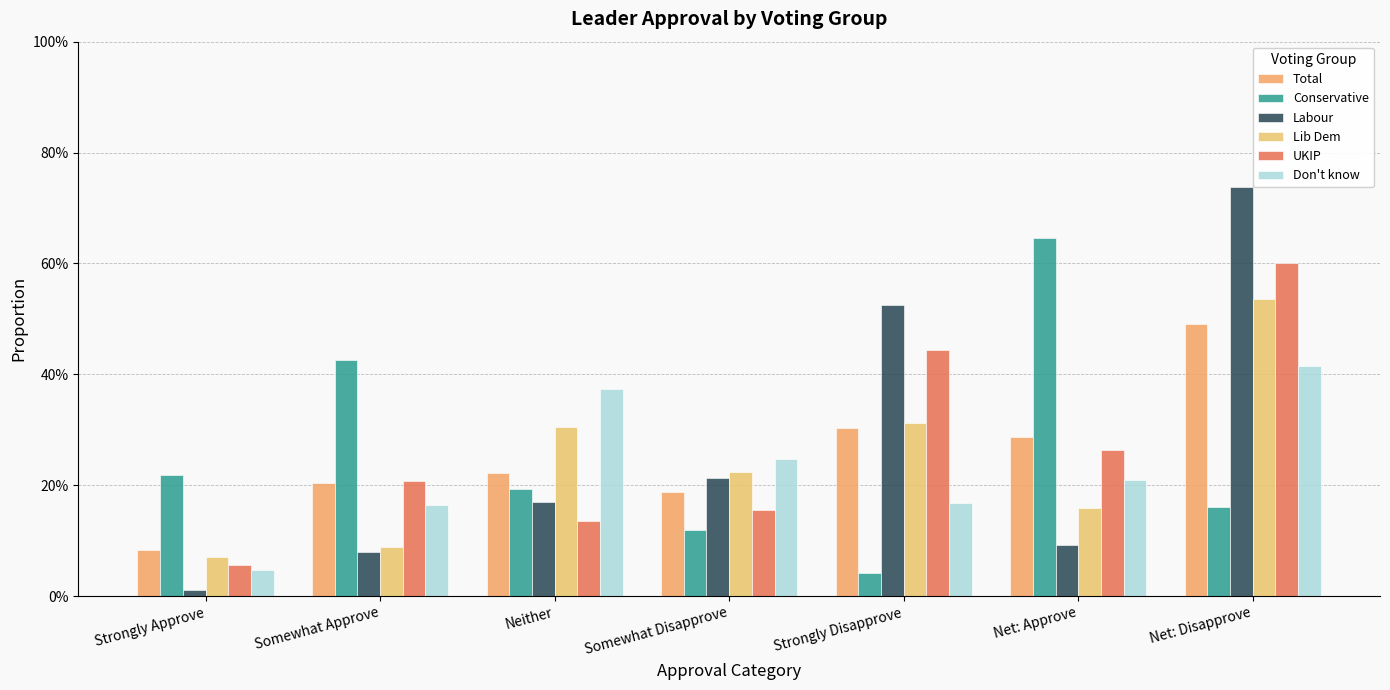

Which series changed the most between Somewhat Disapprove and Net: Approve?

Conservative